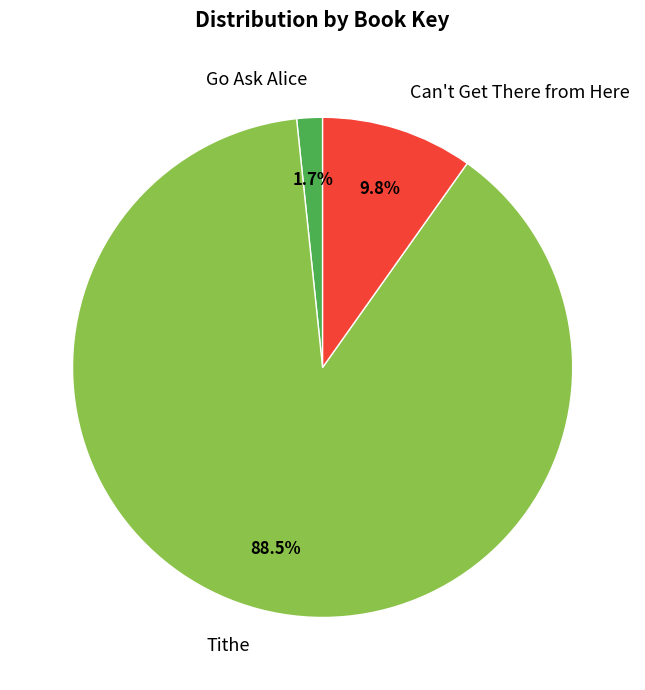

To the nearest percent, what is the difference between the largest and smallest slice percentages?

87%